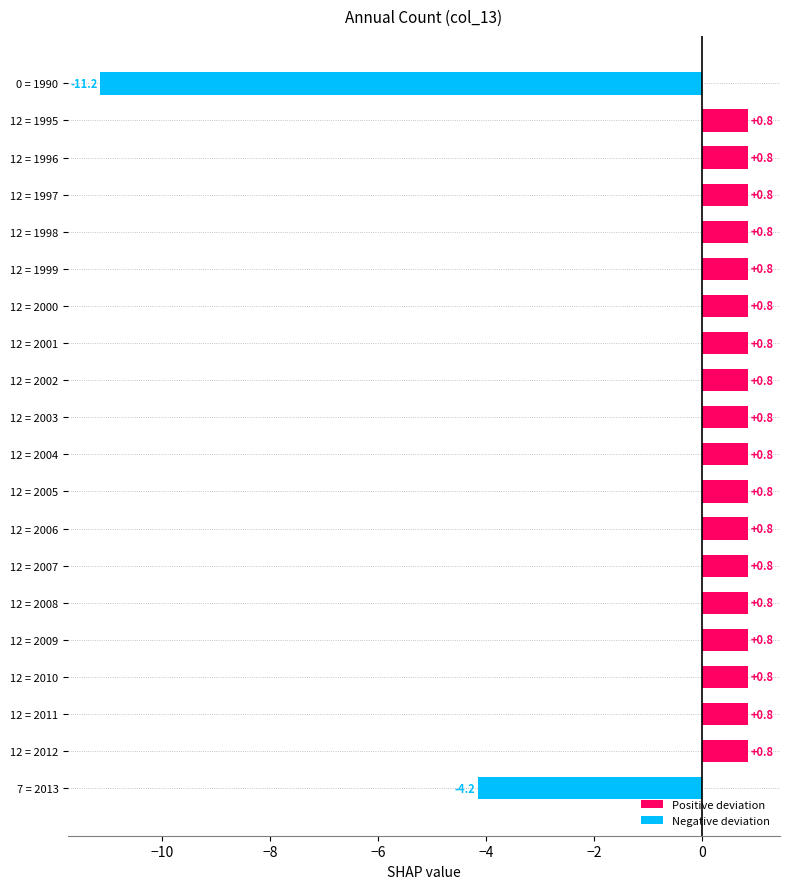

Is it true that the value at 12 = 2010 is 0.8?

True